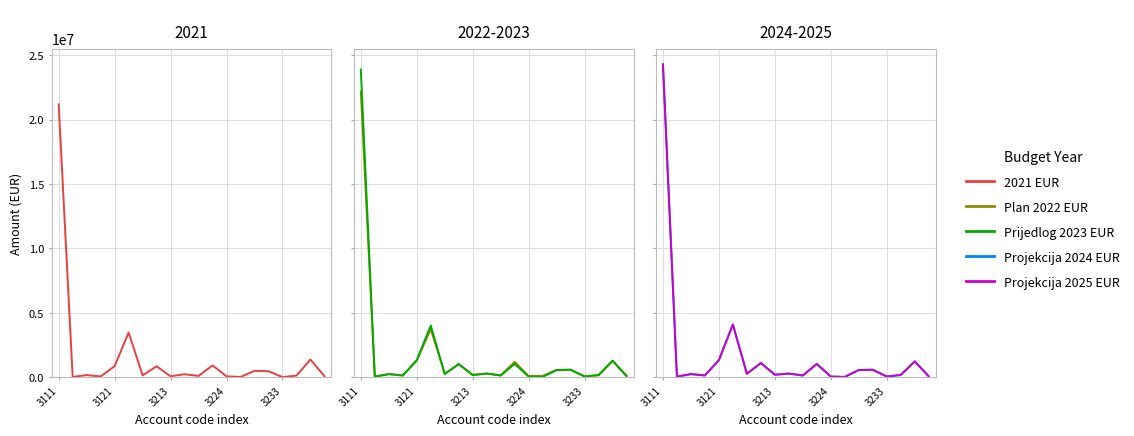

What is the total value across all series at 8?

801140.2